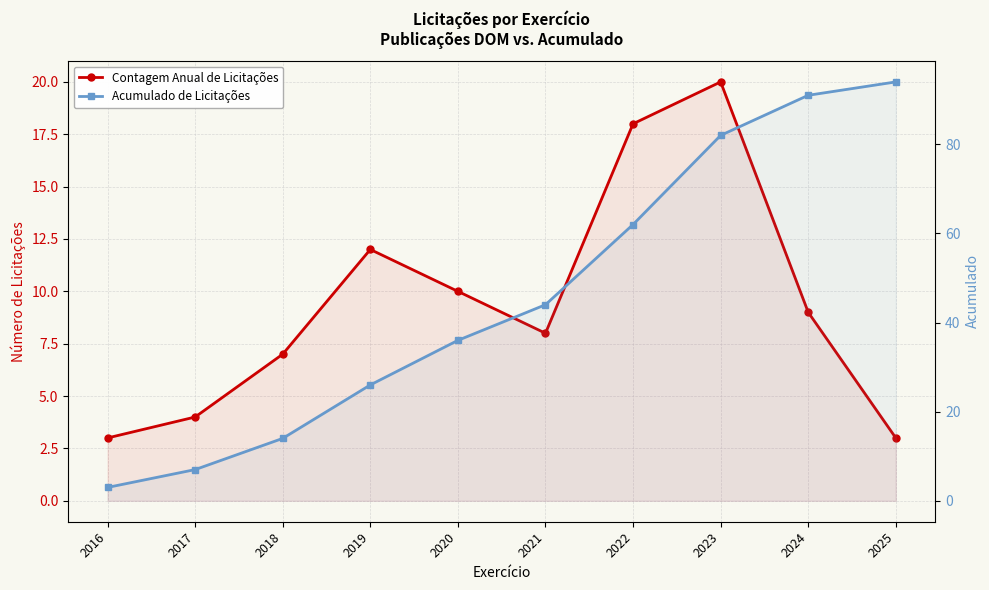

True or false: Acumulado de Licitações and Contagem Anual de Licitações cross at least once.

False